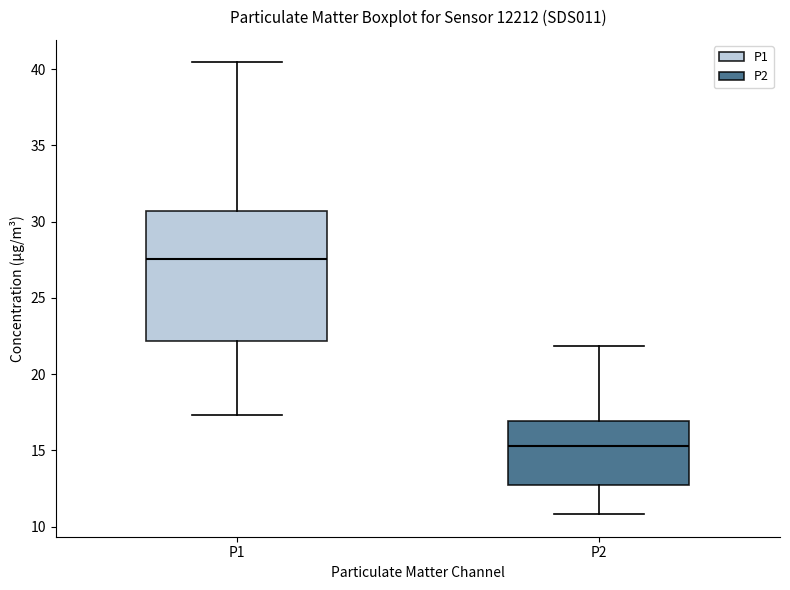

Comparing the boxes themselves (not the whiskers), which one is the tallest?

P1